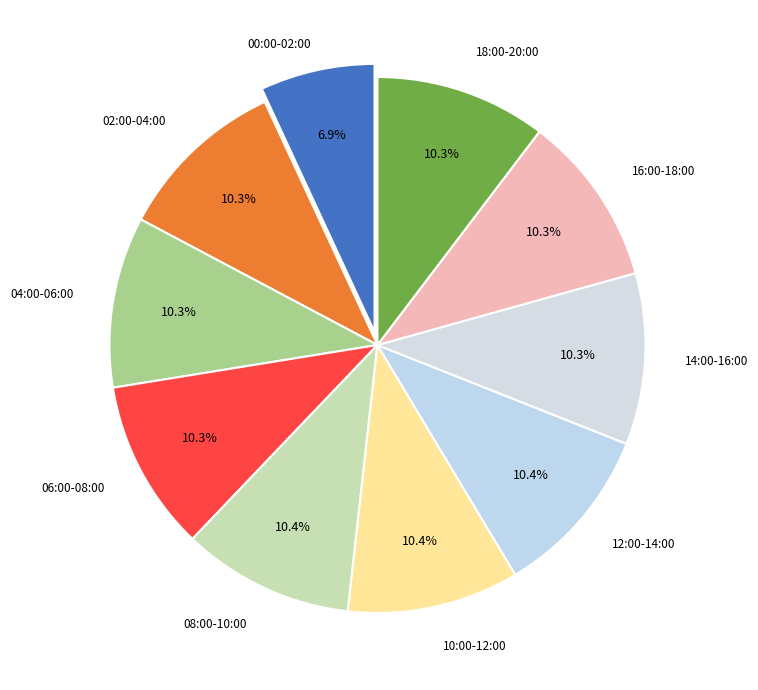

How many segments does this pie chart have?

10